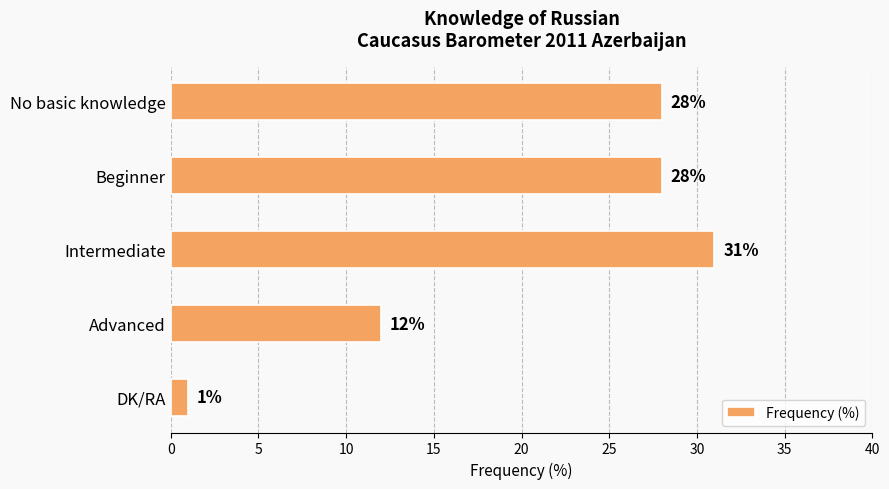

At which label is the value closest to 16?

Advanced